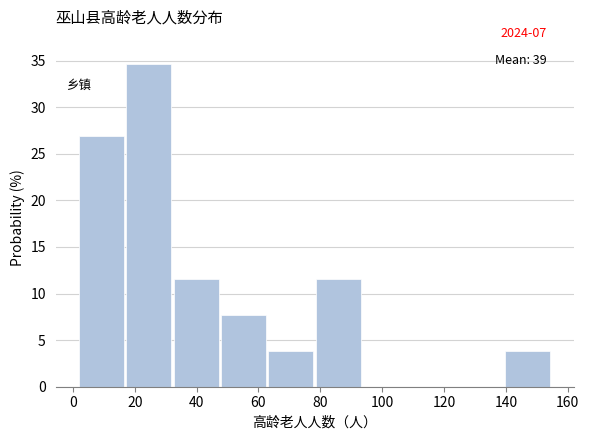

Reading left to right, list every bar in this chart as the range it spans on the x-axis followed by its height. Neither the bar edges nor the heights are printed on the chart, so give them approximately, as read against the axes.

2 to 18: 27.0
18 to 32: 34.5
32 to 48: 11.5
48 to 64: 7.5
64 to 78: 4.0
78 to 94: 11.5
94 to 110: 0
110 to 124: 0
124 to 140: 0
140 to 156: 4.0